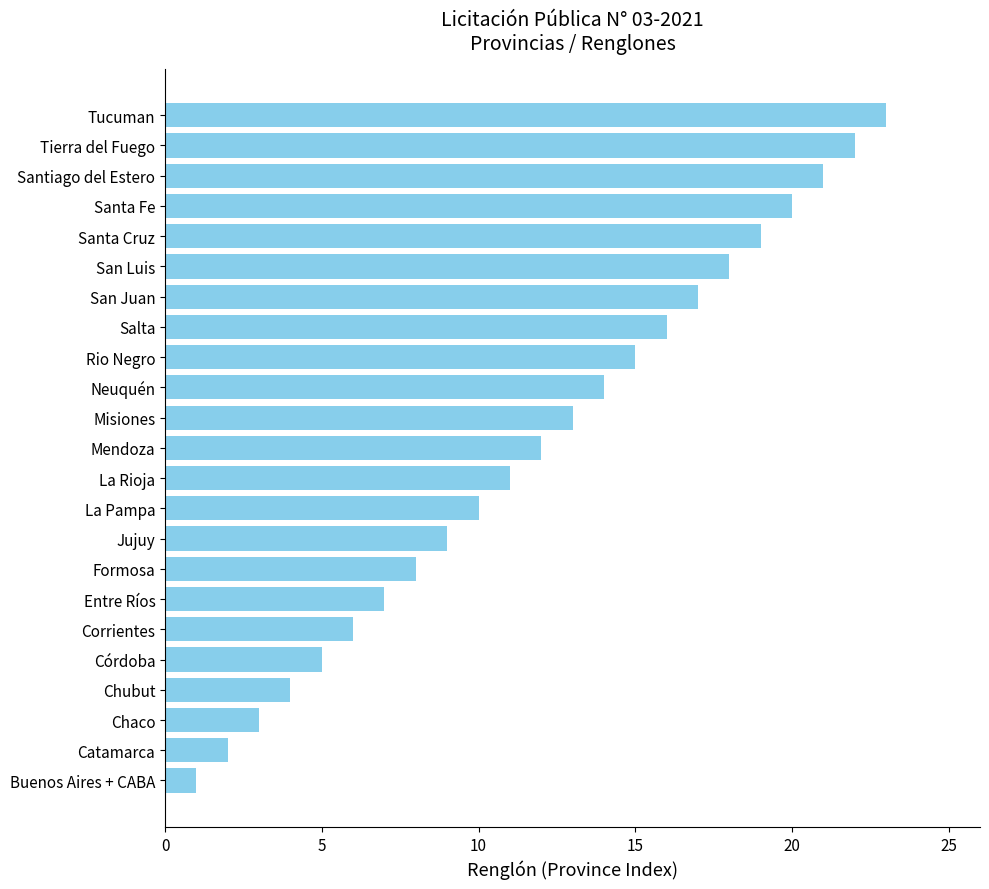

How many values are below 12?

11